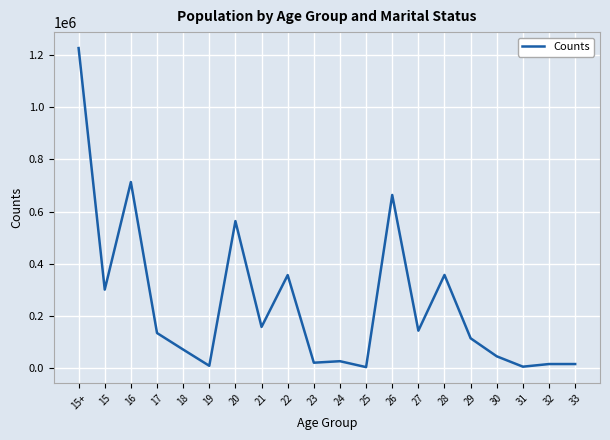

Does the chart display data point markers on the line(s)?

No